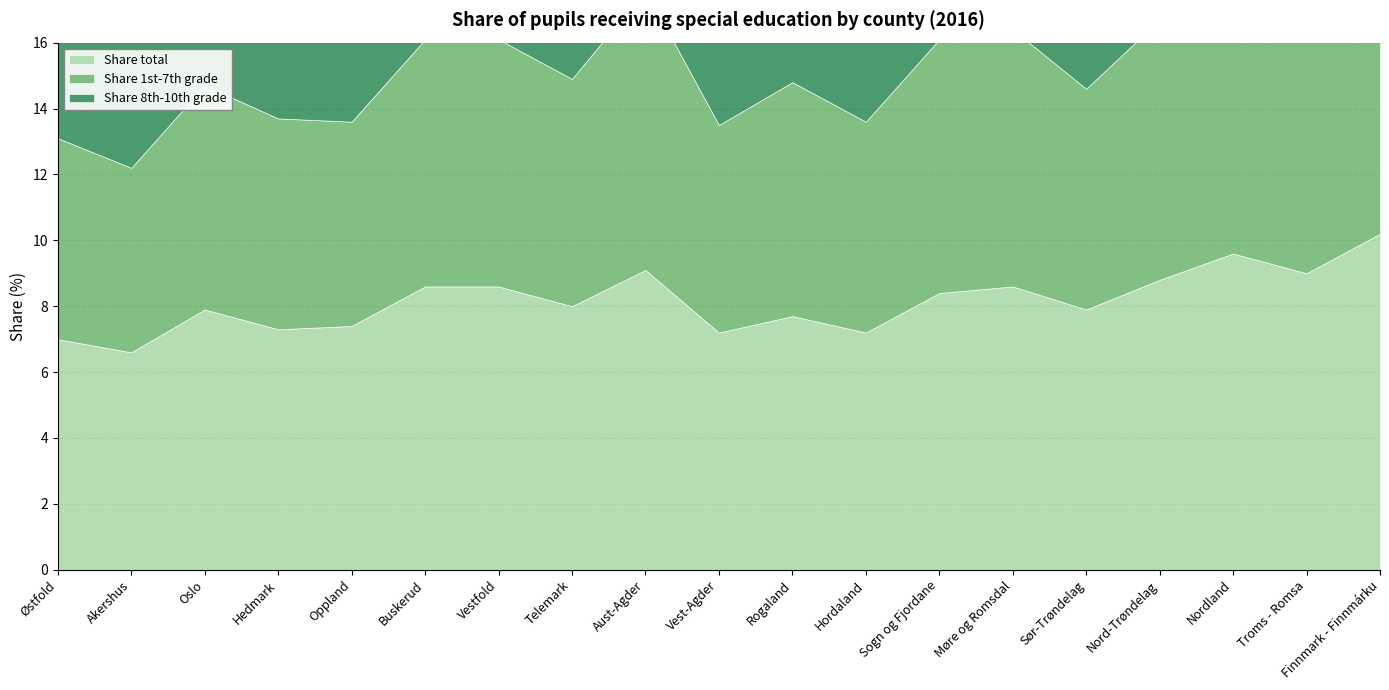

What is the difference between the Share total values at Sogn og Fjordane and Finnmark - Finnmárku?

1.8